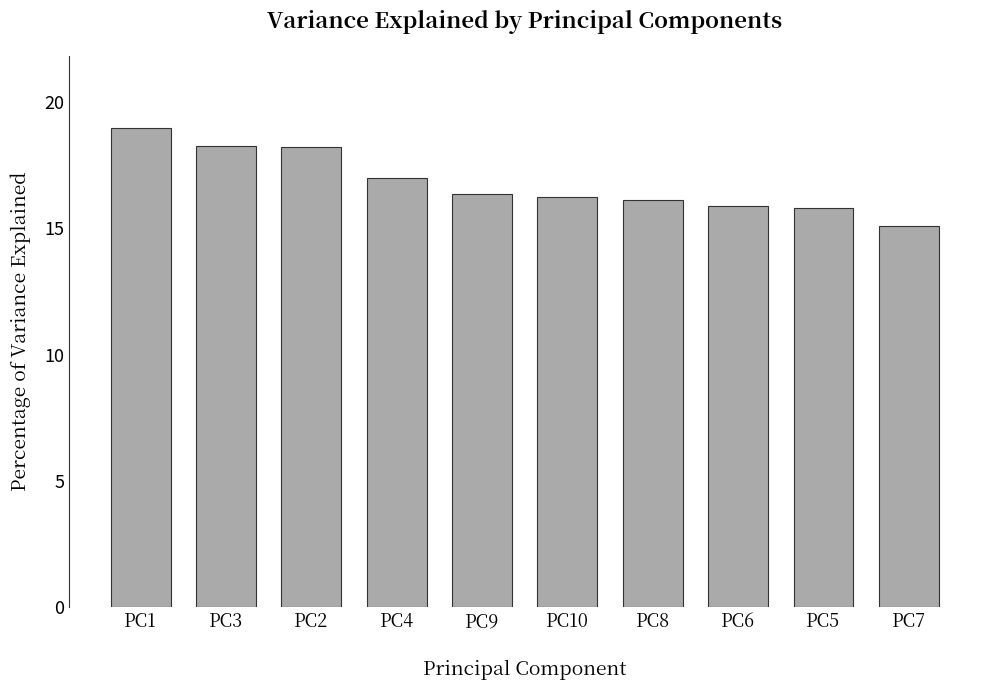

How many bars are there in total?

10